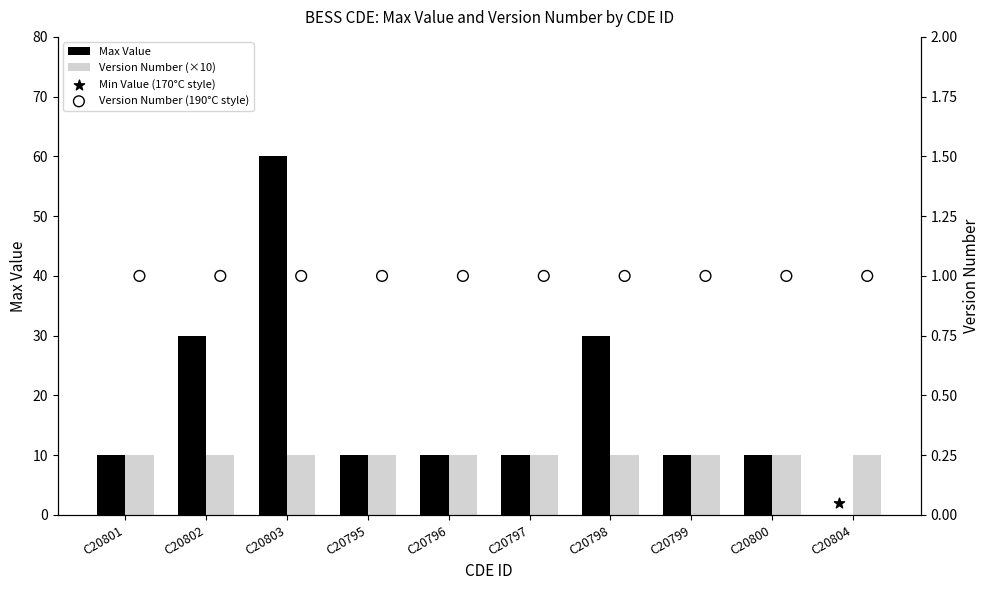

At how many categories does at least one series exceed 32?

1